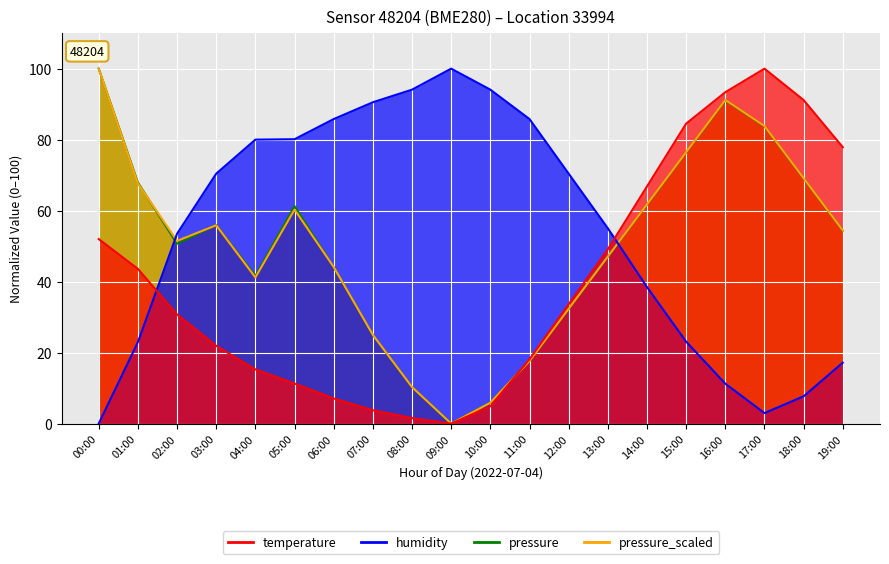

What is the difference between the maximum and minimum values in the pressure_scaled series?

100.0